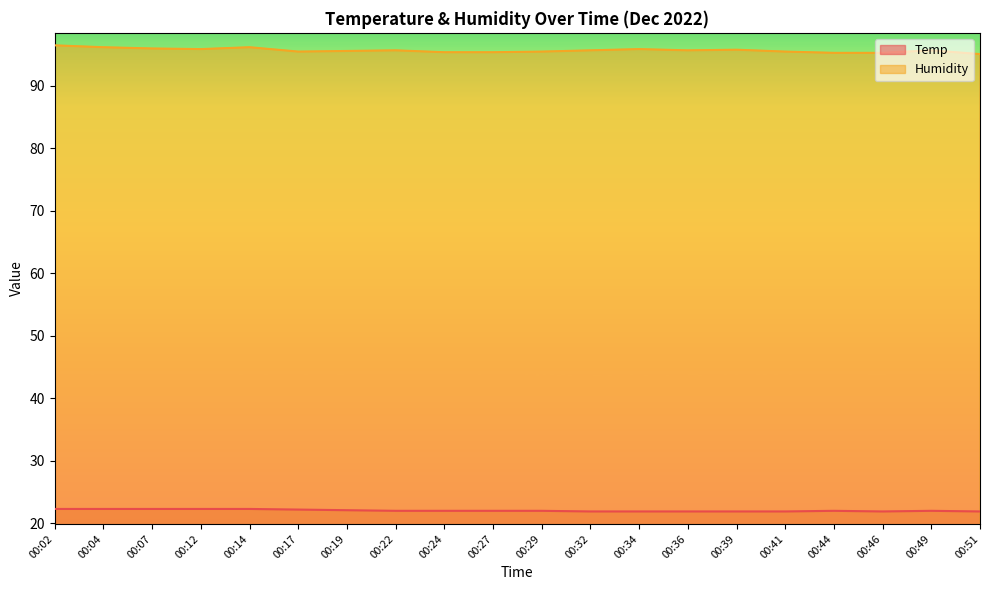

The Temp series shows 14.5 at 00:07. True or false?

False